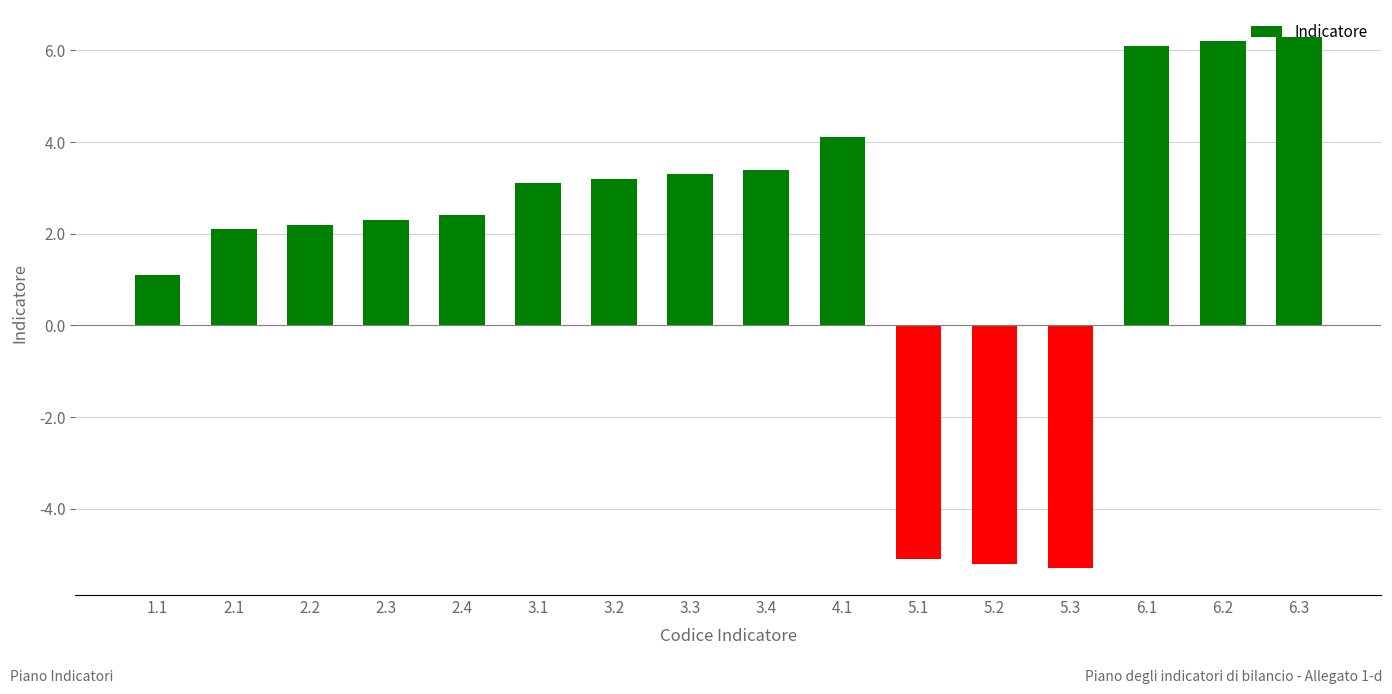

At which label does the data first exceed 3?

3.1